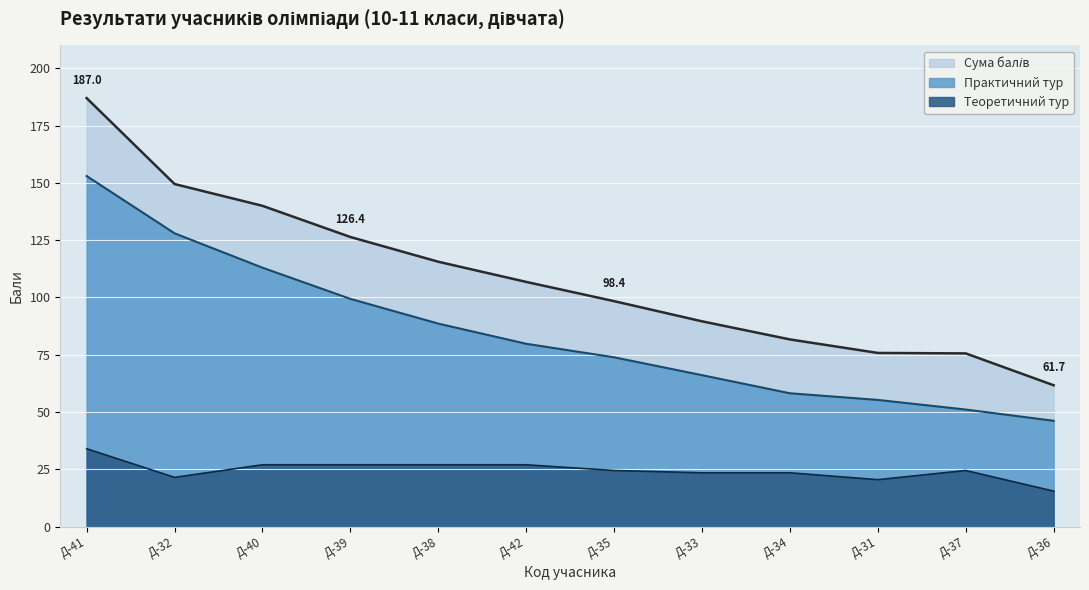

Which series changed the most between Д-32 and Д-40?

Практичний тур